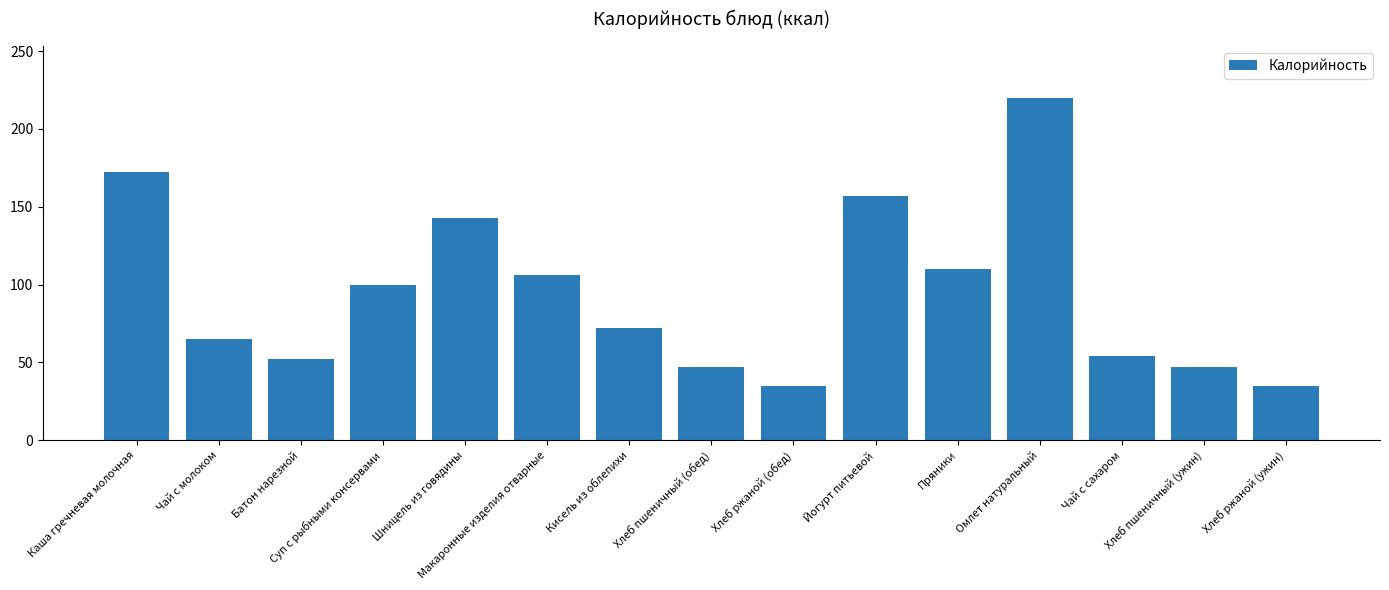

Which label corresponds to the largest value in the chart?

Омлет натуральный